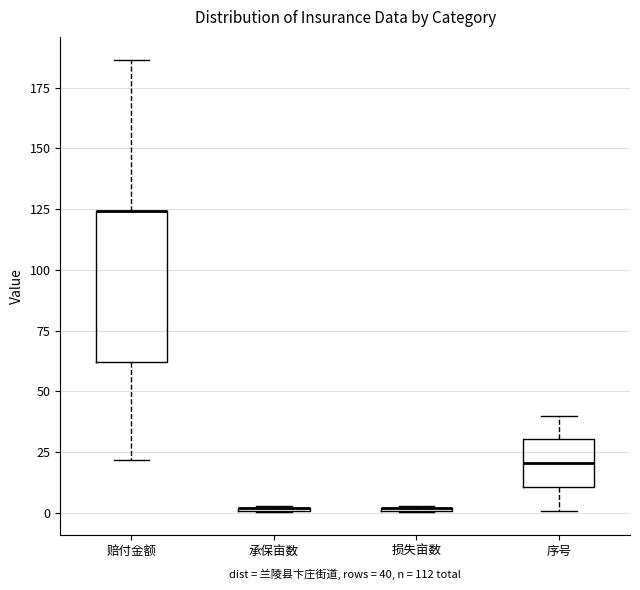

Where does the lower whisker of the box for 序号 end on the y-axis? The values are not printed on the chart, so give them approximately, as read against the axis.

0